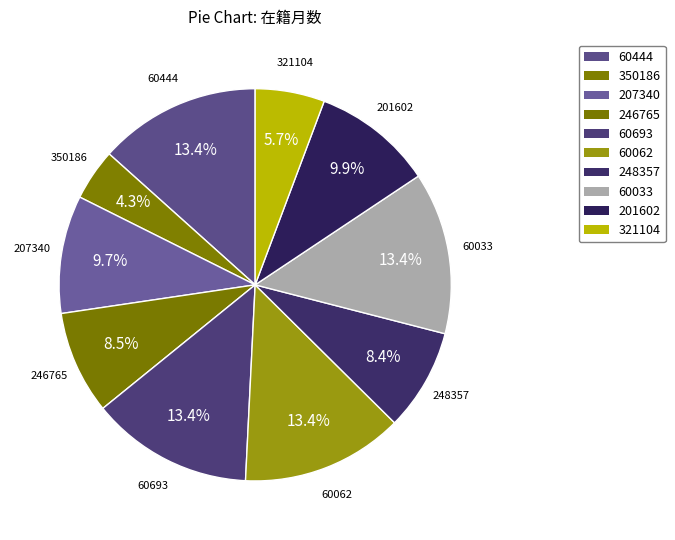

How many segments does this pie chart have?

10